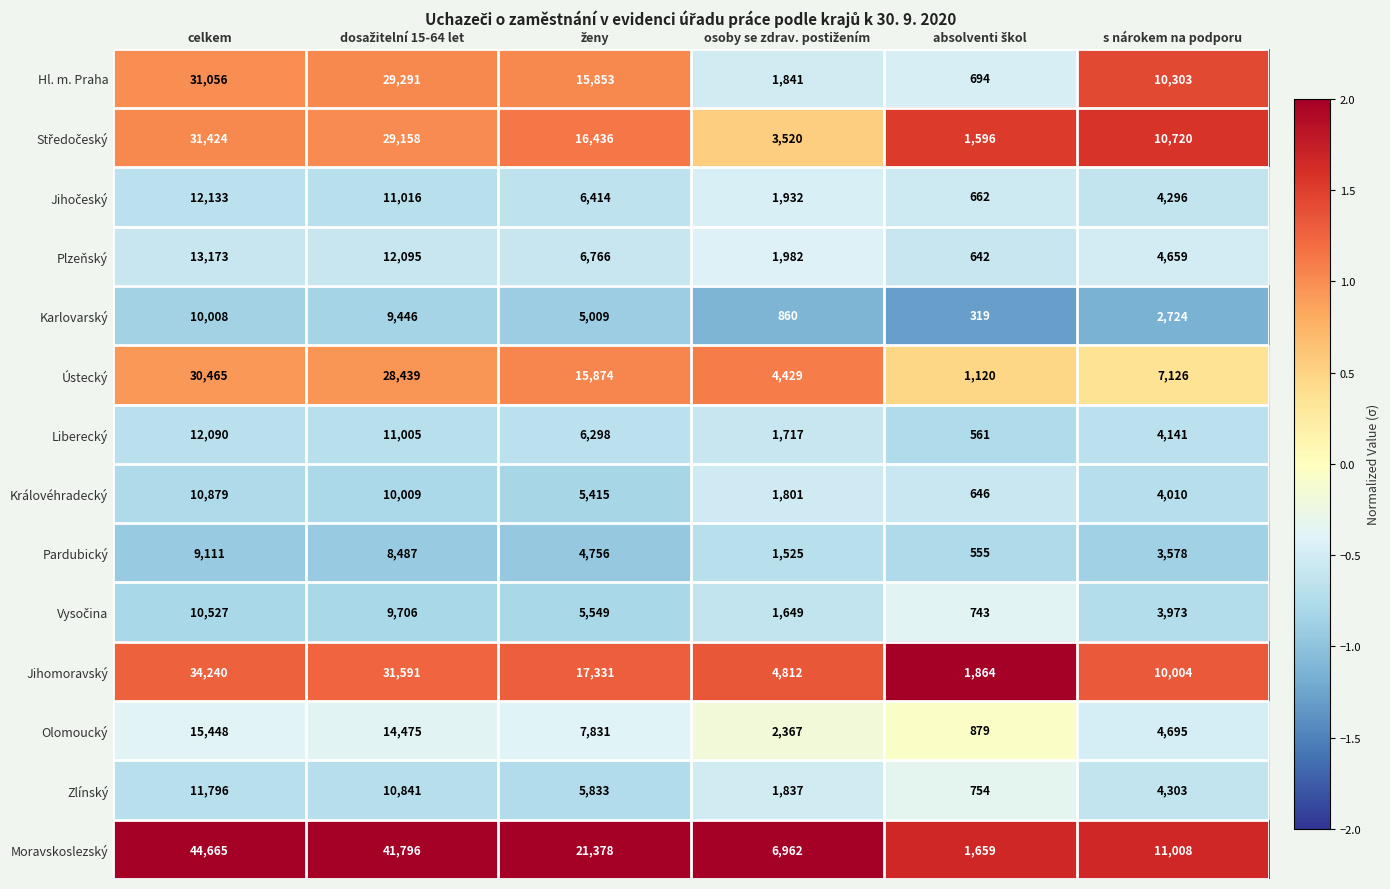

Where does the Hl. m. Praha series first go above 15853?

celkem